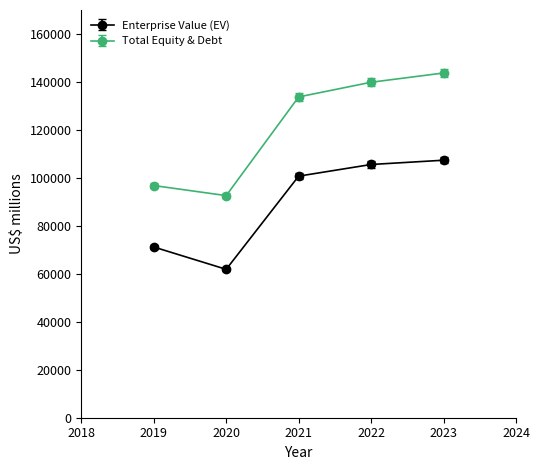

What are all the series names shown in the legend?

Enterprise Value (EV), Total Equity & Debt